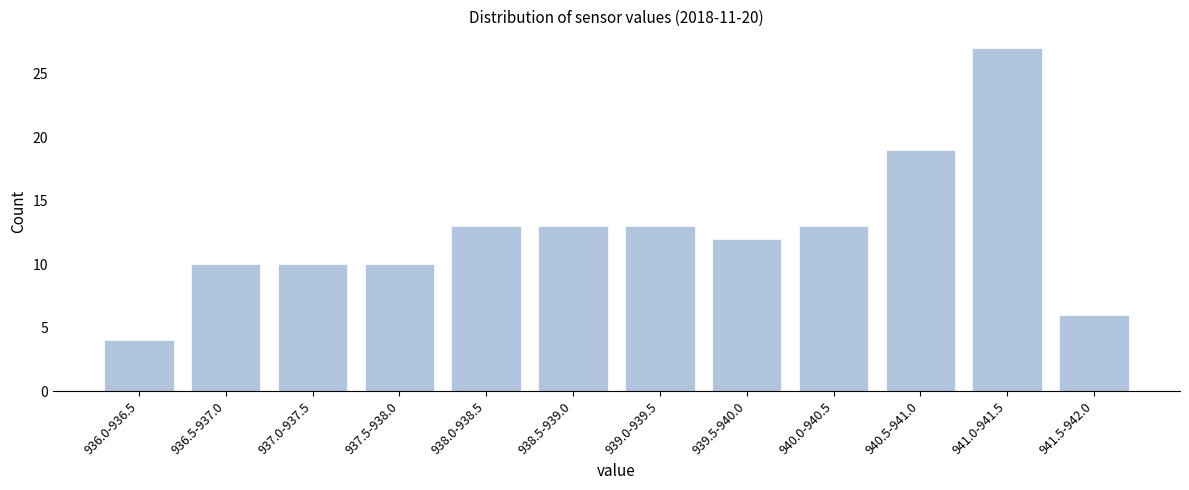

Reading left to right, list all the values displayed in this chart.

4	10	10	10	13	13	13	12	13	19	27	6